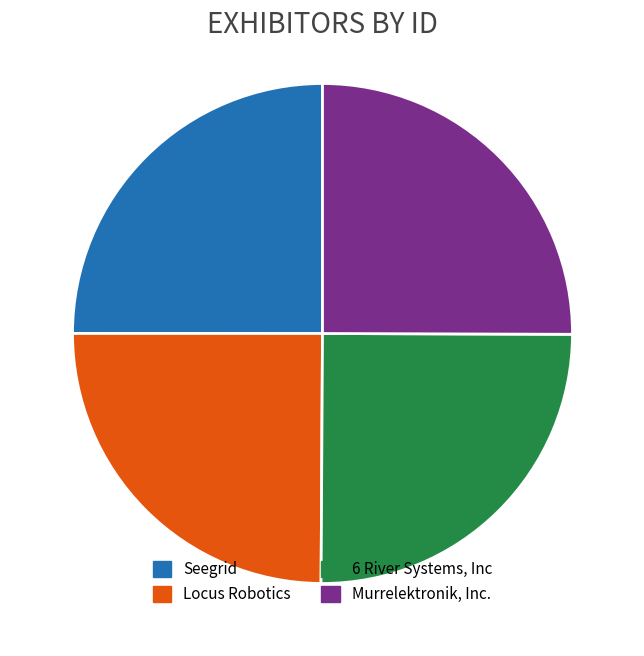

Is there a majority slice in this chart?

No